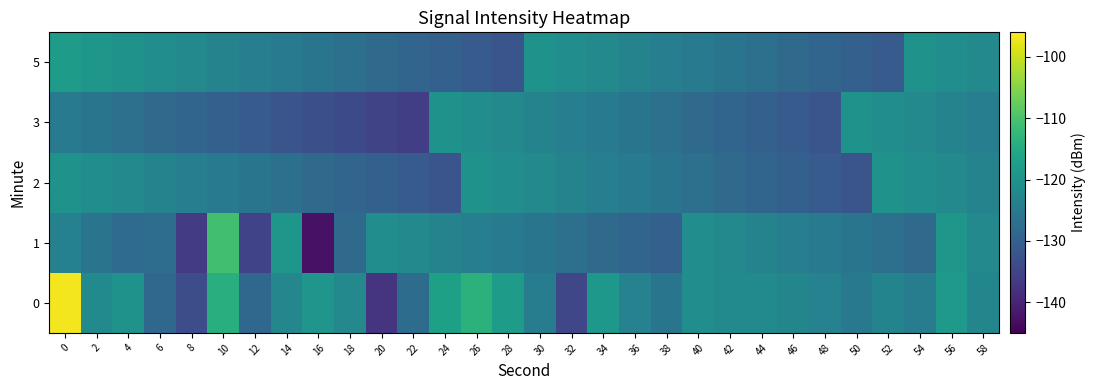

Rank the series by their maximum value, from lowest to highest.

row_2, row_3, row_4, row_1, row_0